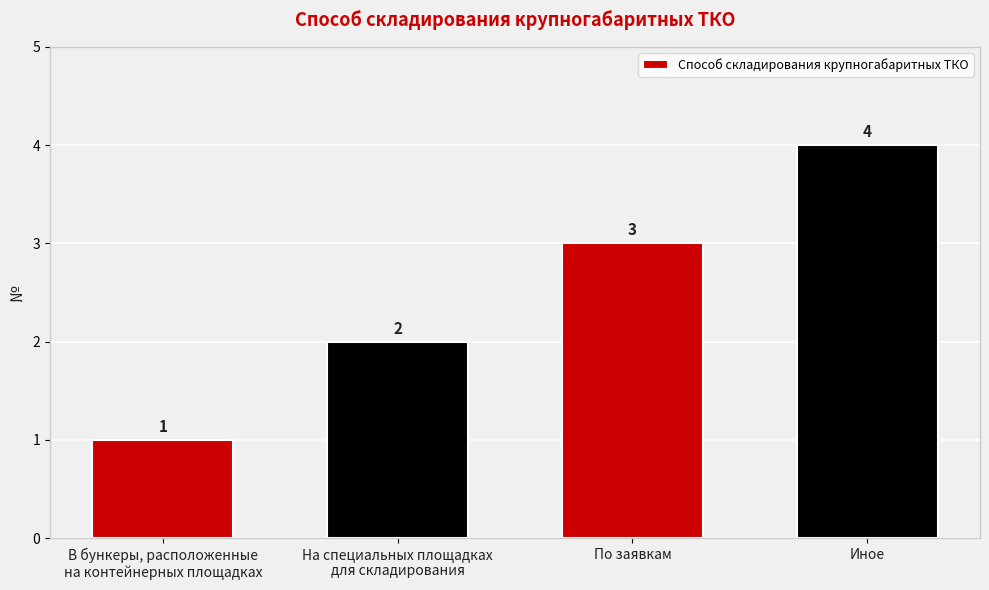

How many bars are there in total?

4